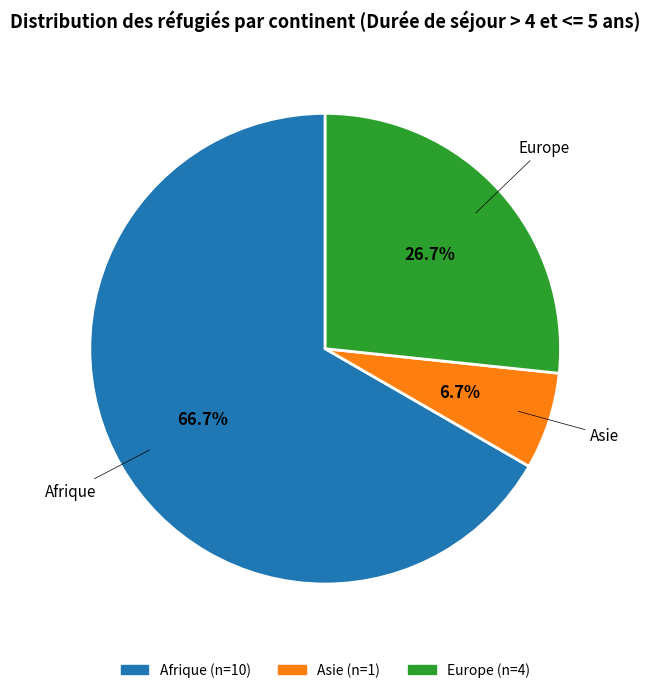

Does any single category account for the majority?

Yes